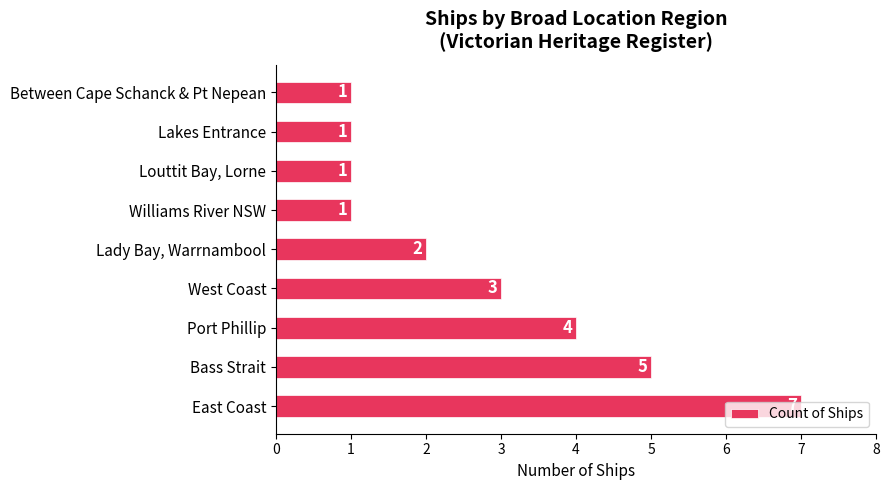

How many data points are less than 2?

4